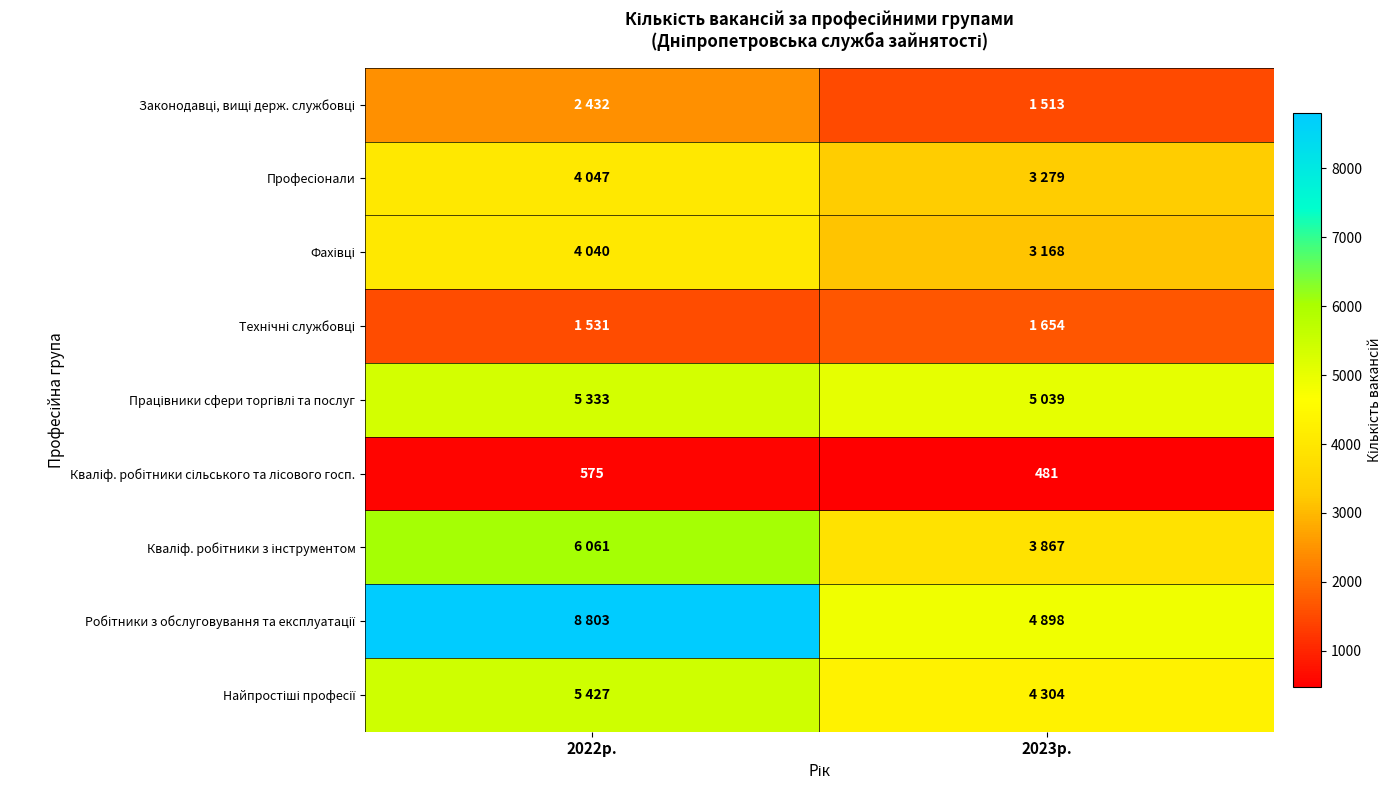

At how many categories does at least one series exceed 3555?

2